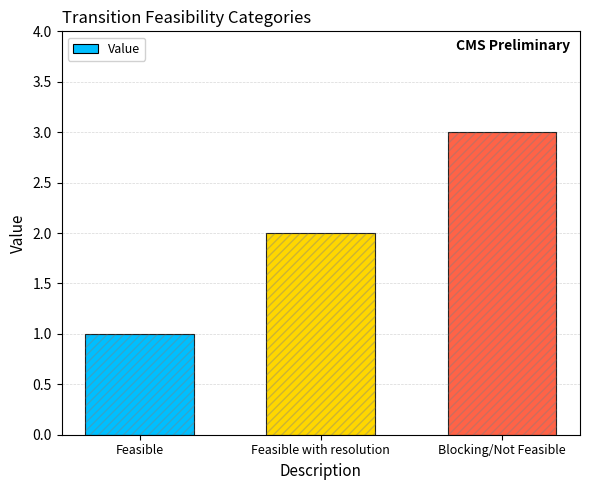

What is the ratio of the value at Feasible to the value at Feasible with resolution?

0.5